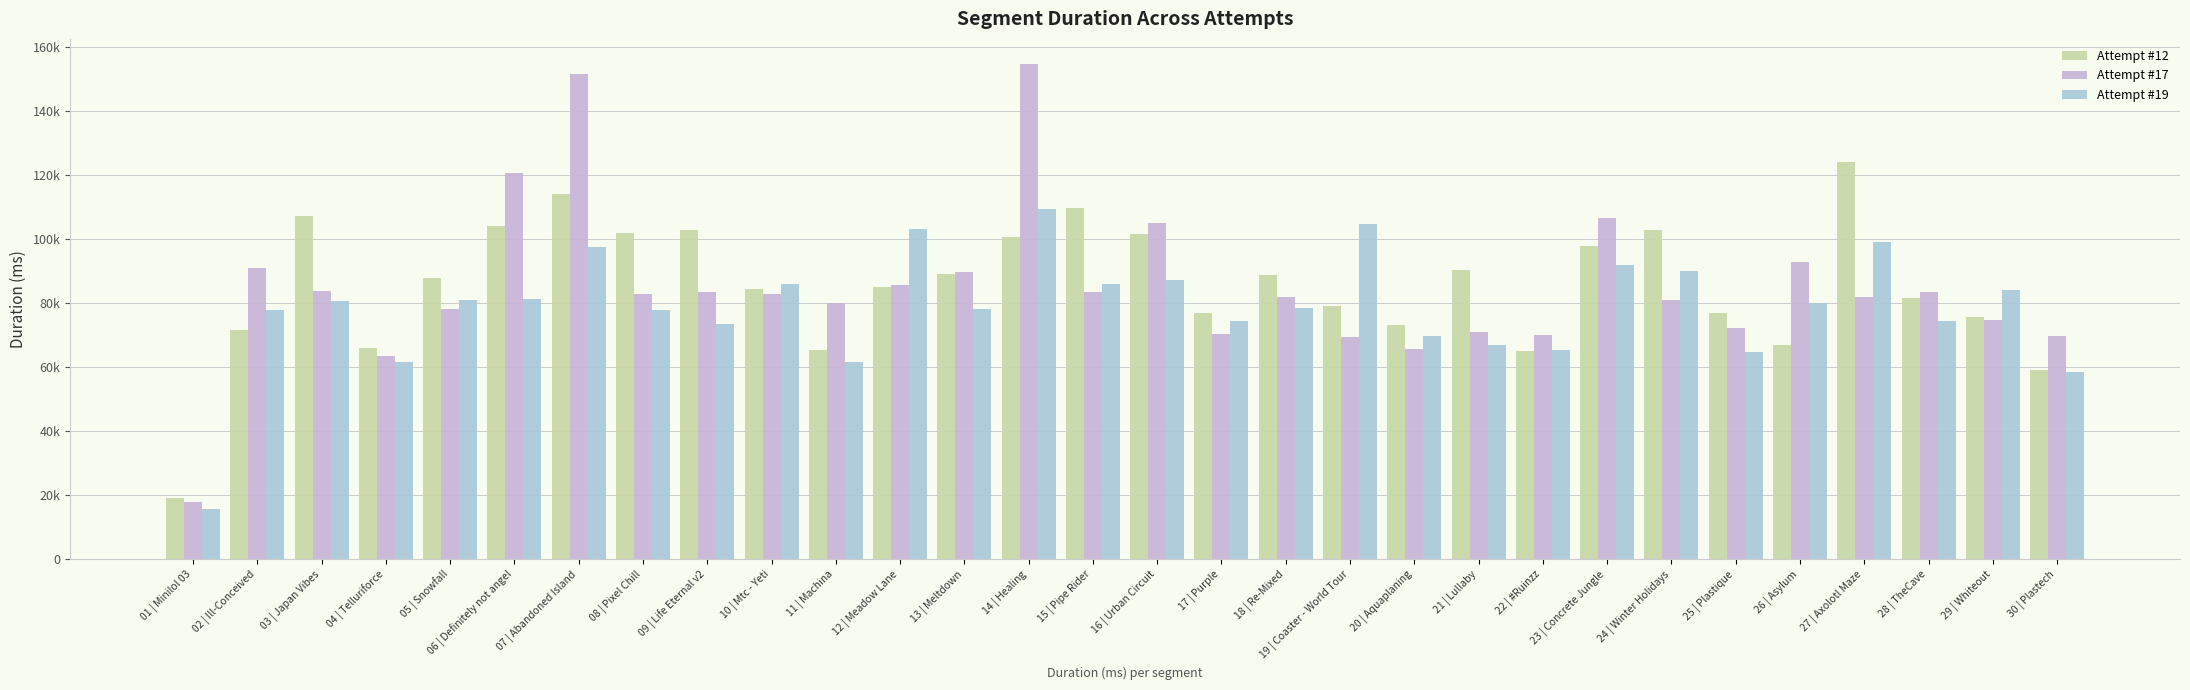

Which series has the largest total across all categories?

Attempt #12